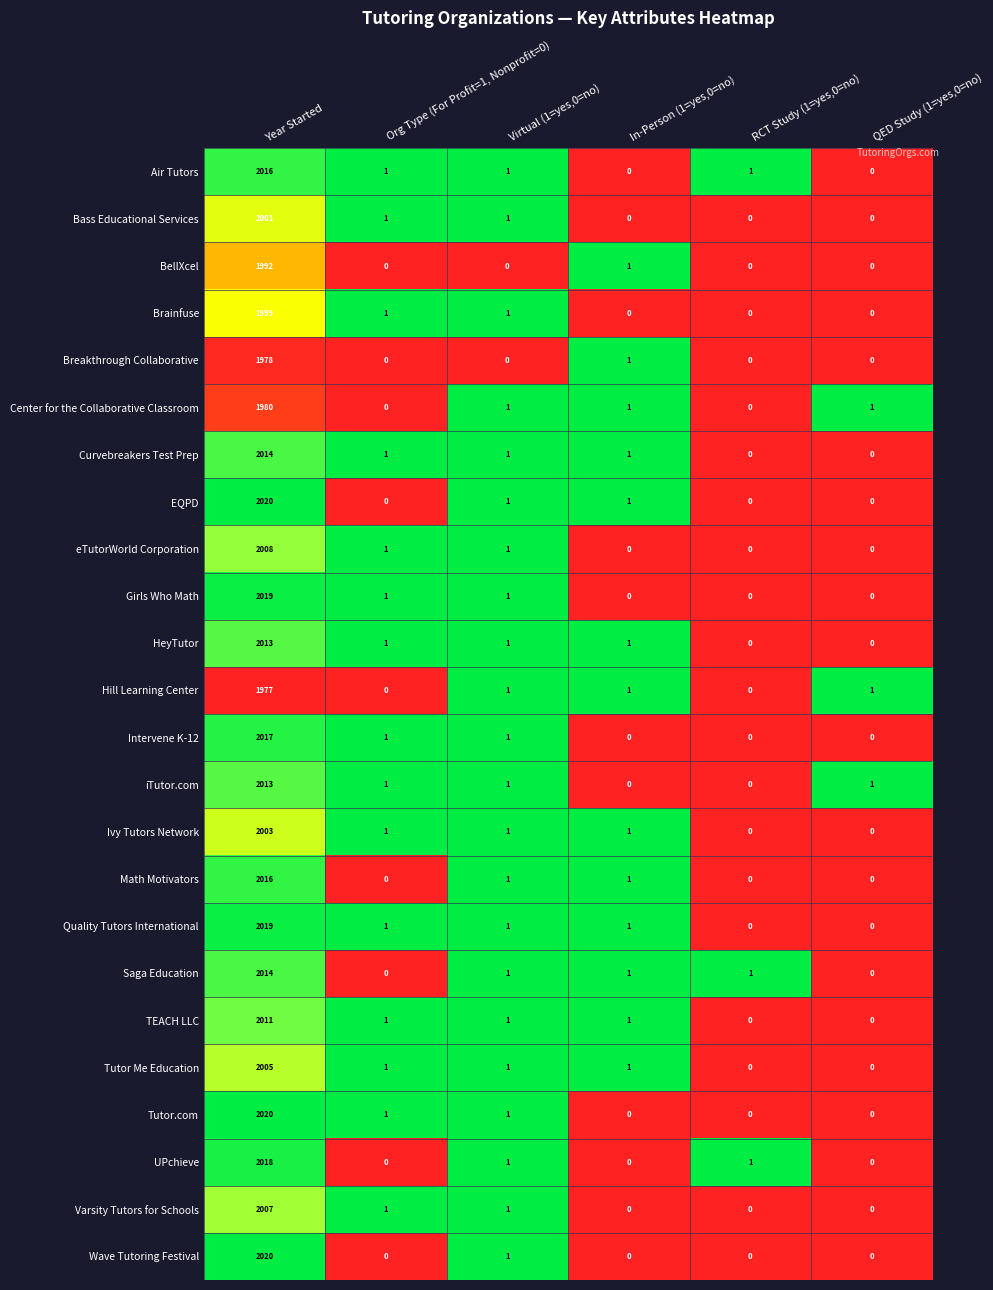

What is the greatest value displayed?

2020